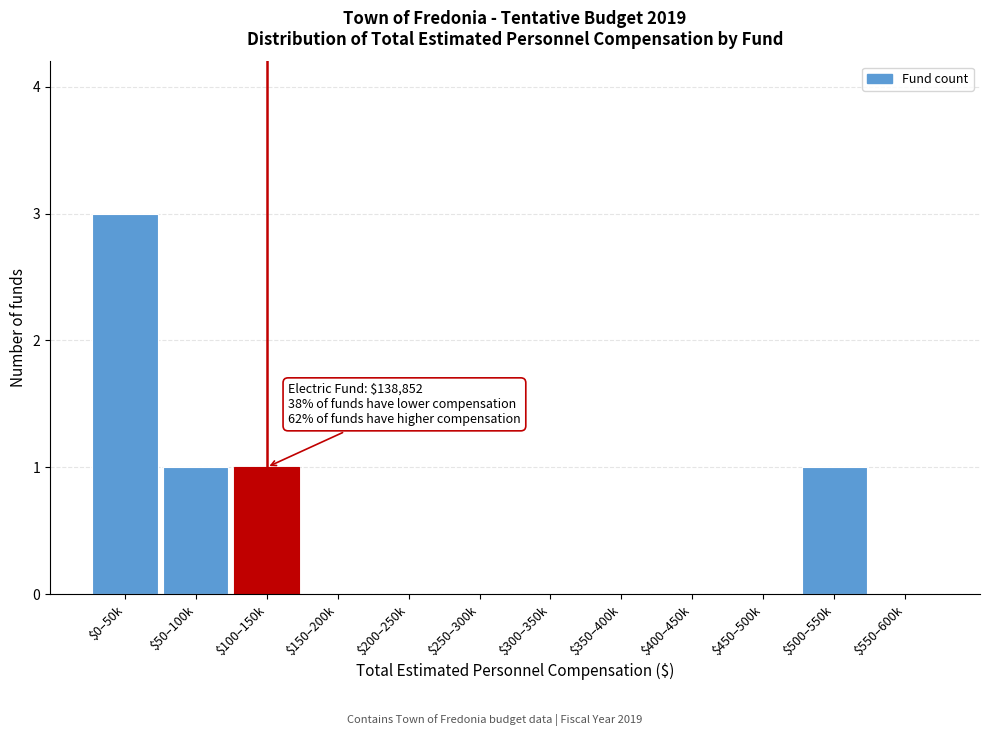

The chart shows a value of 0 at $400–450k. True or false?

True